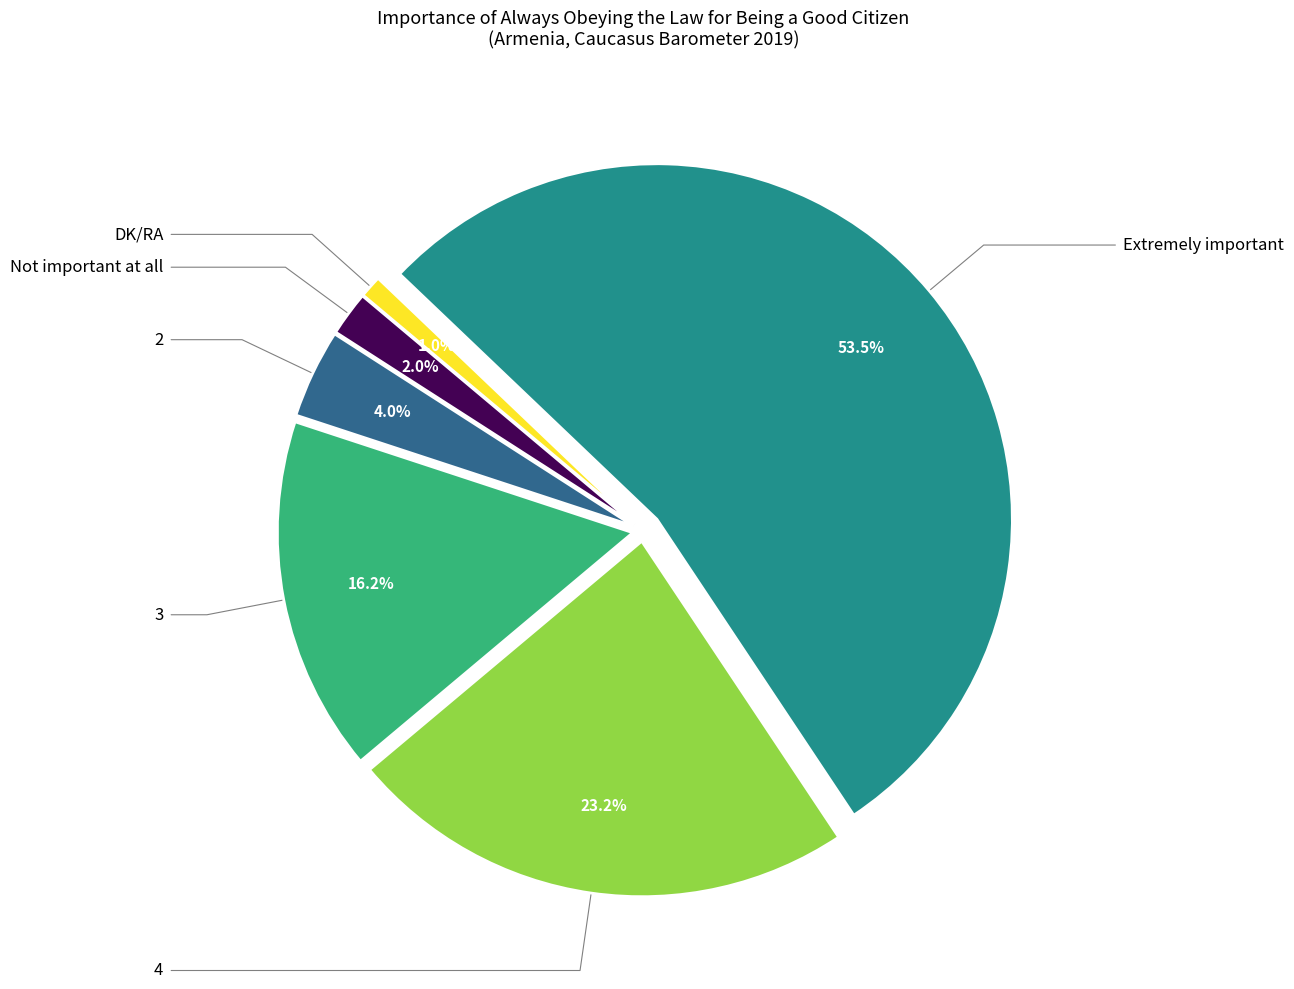

Does 4 account for over 50% of the chart?

No